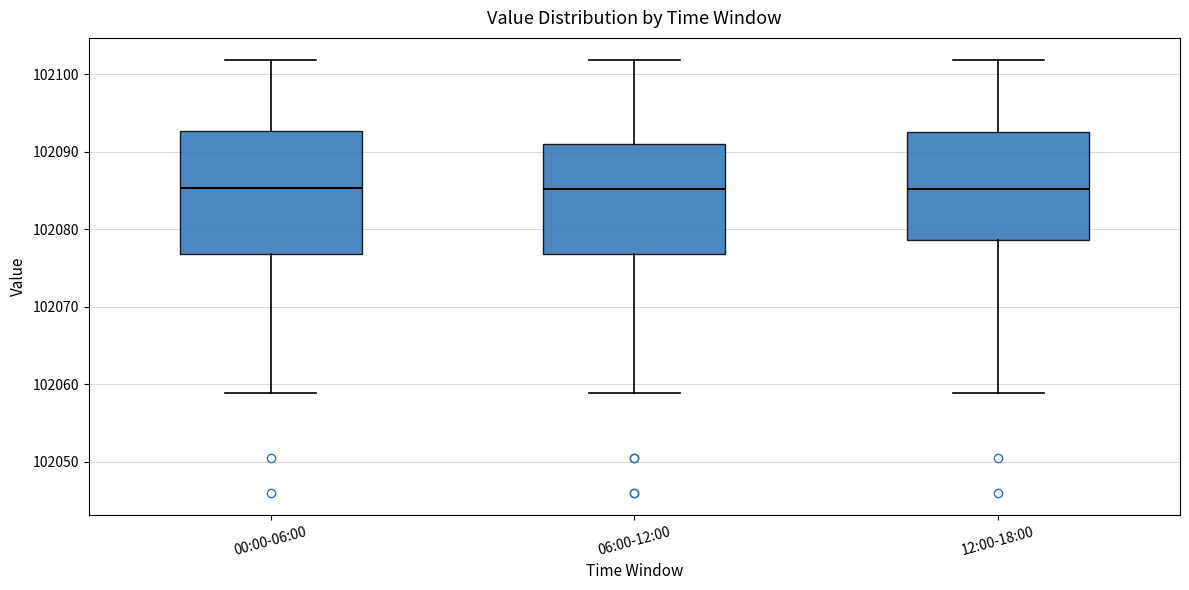

Reading left to right, transcribe this box plot: for each box, give where its median line is, the range the box spans, and where its two whiskers end, as read against the y-axis. The values are not printed on the chart, so give them approximately, as read against the axis.

00:00-06:00: median 102085, box 102077 to 102093, whiskers 102059 to 102102
06:00-12:00: median 102085, box 102077 to 102091, whiskers 102059 to 102102
12:00-18:00: median 102085, box 102079 to 102093, whiskers 102059 to 102102